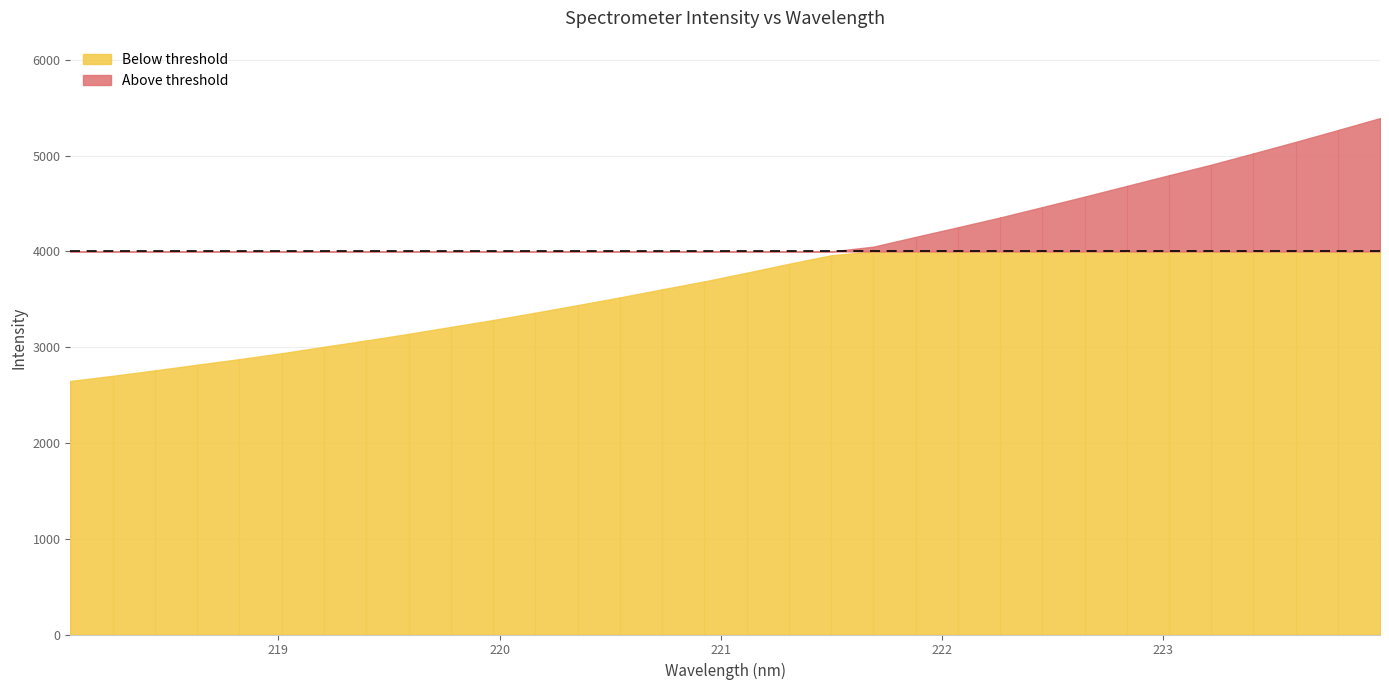

What is the change in value from 218.6332 to 220.1623?

+543.3